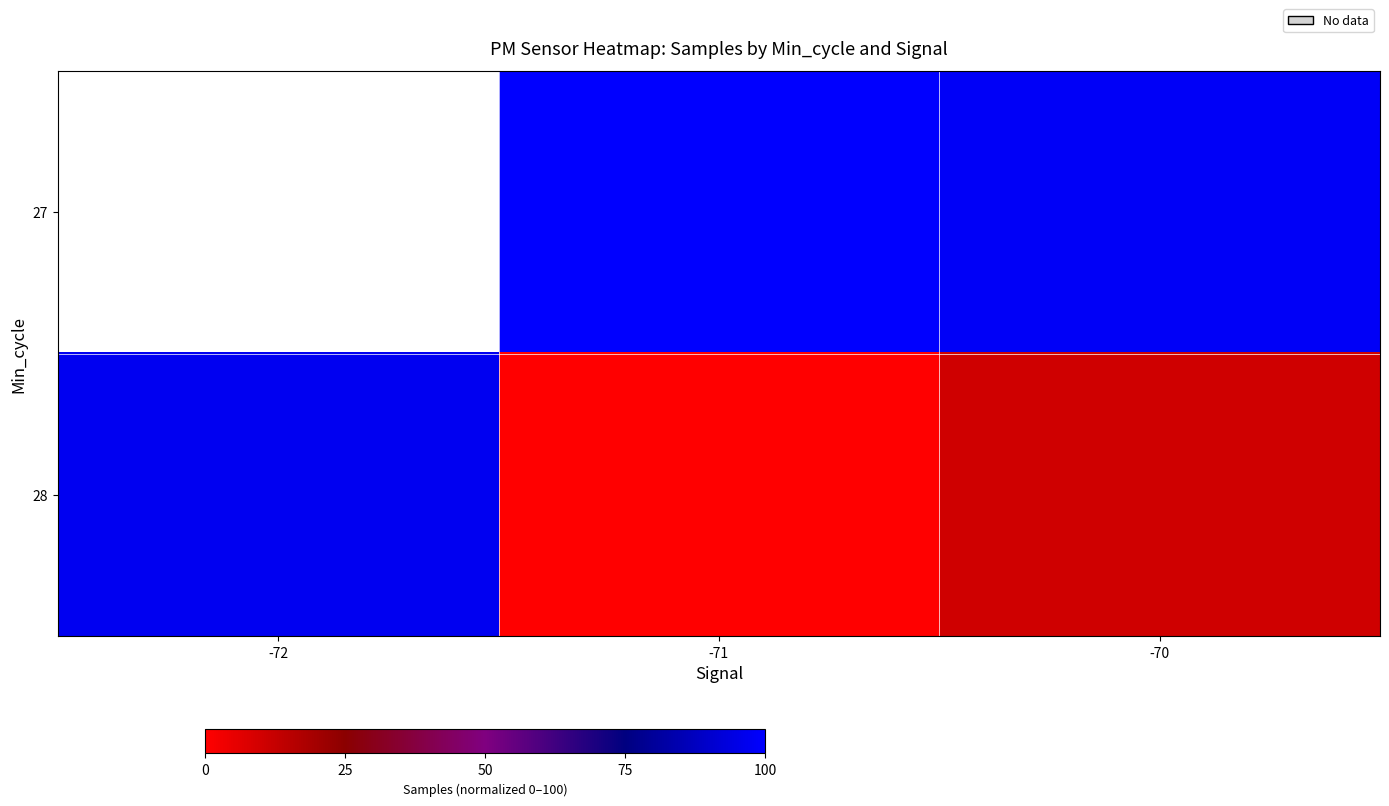

Between -72 and -71, which series saw the biggest shift?

28